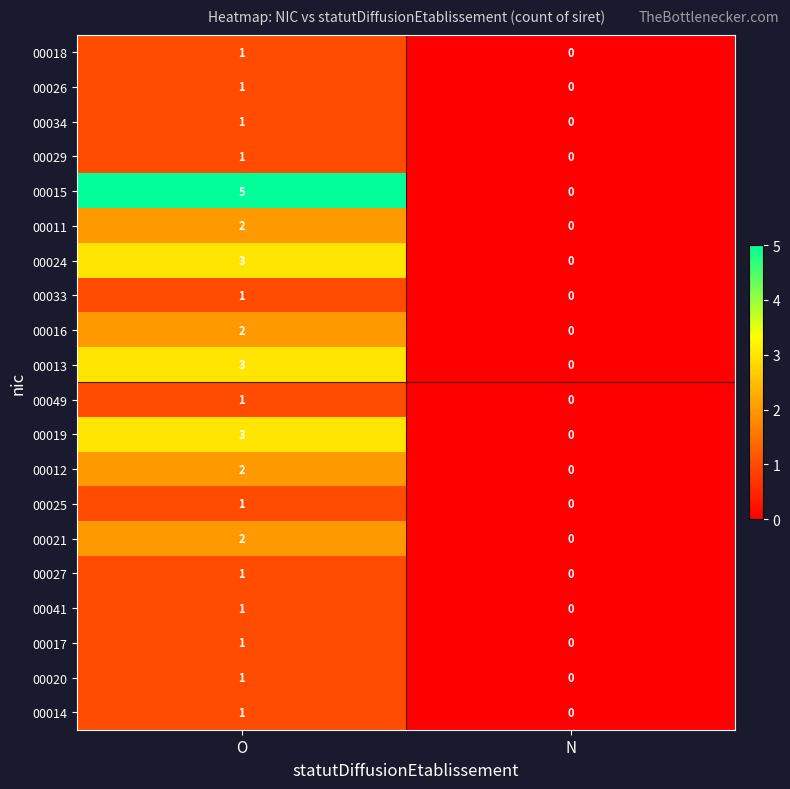

Rank the categories by 00049 value from highest to lowest.

O, N